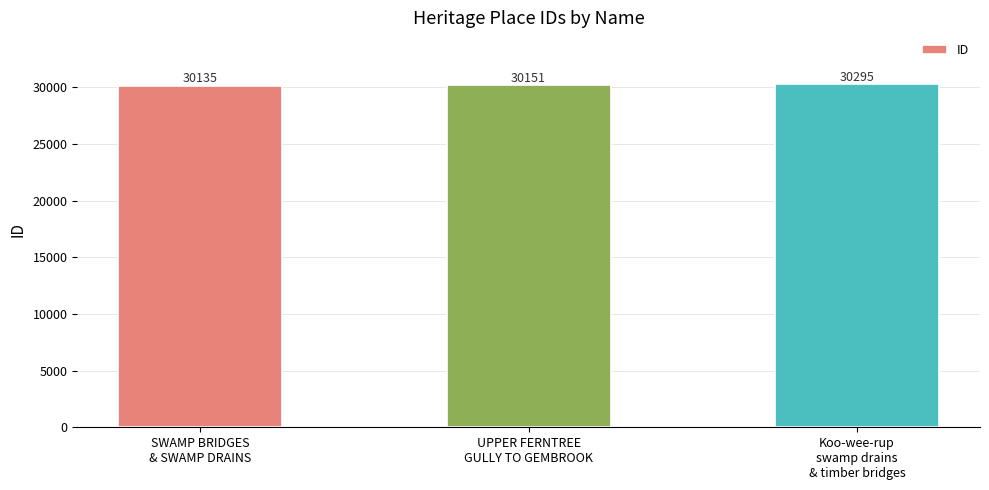

Reading right to left, what are all the values shown in this chart?

Koo-wee-rup
swamp drains
& timber bridges=30295	UPPER FERNTREE
GULLY TO GEMBROOK=30151	SWAMP BRIDGES
& SWAMP DRAINS=30135